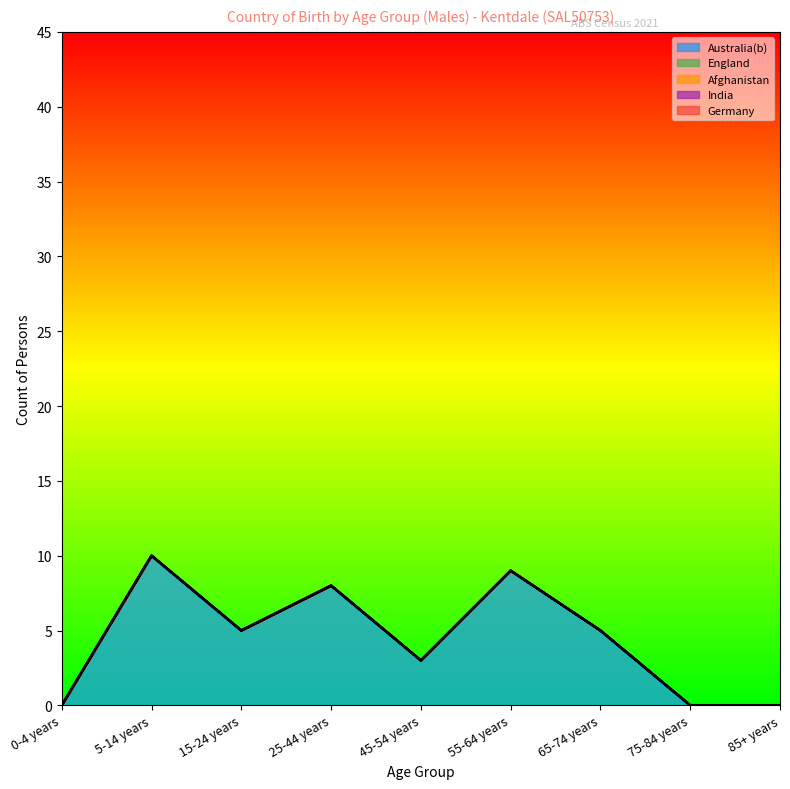

Reading right to left, list all the values displayed in this chart.

Australia(b): 0	0	5	9	3	8	5	10	0
England: 0	0	0	0	0	0	0	0	0
Afghanistan: 0	0	0	0	0	0	0	0	0
India: 0	0	0	0	0	0	0	0	0
Germany: 0	0	0	0	0	0	0	0	0